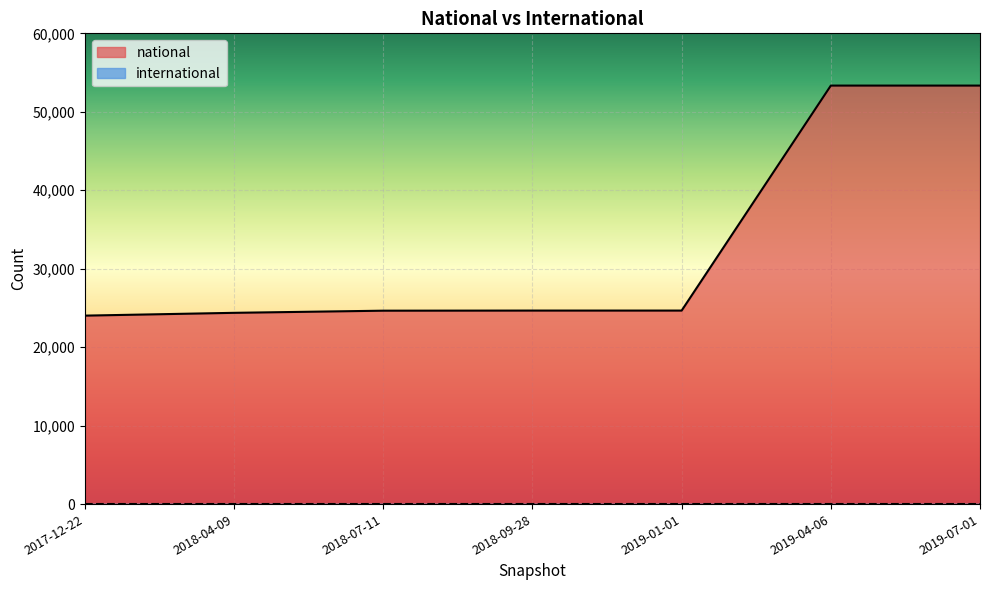

Which series has the largest total across all categories?

national